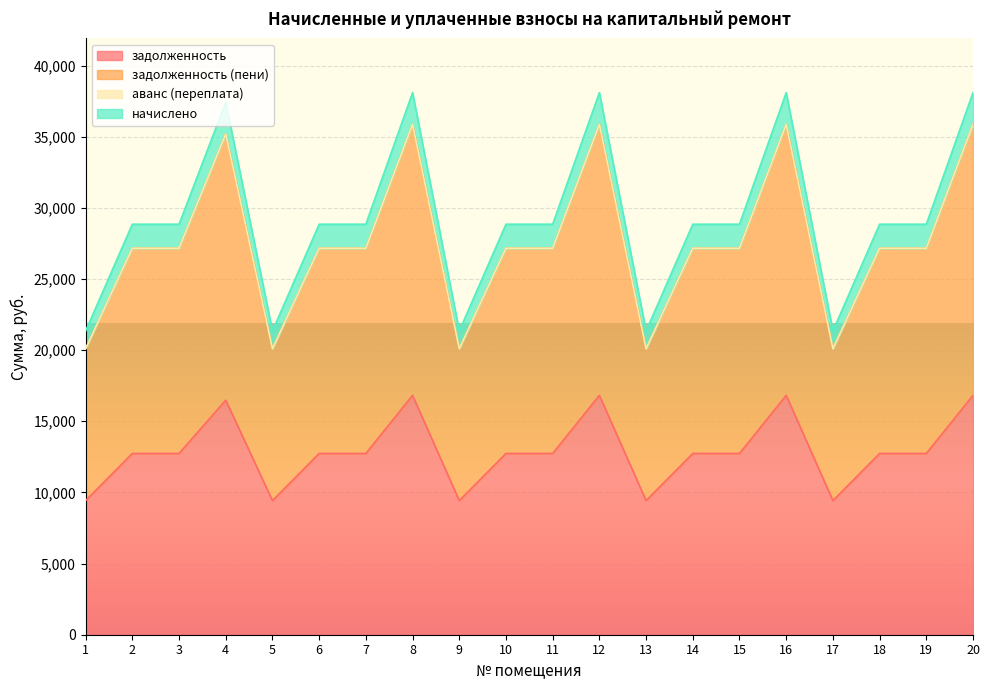

True or false: задолженность (пени) has more than 2 points higher than both neighbors.

True